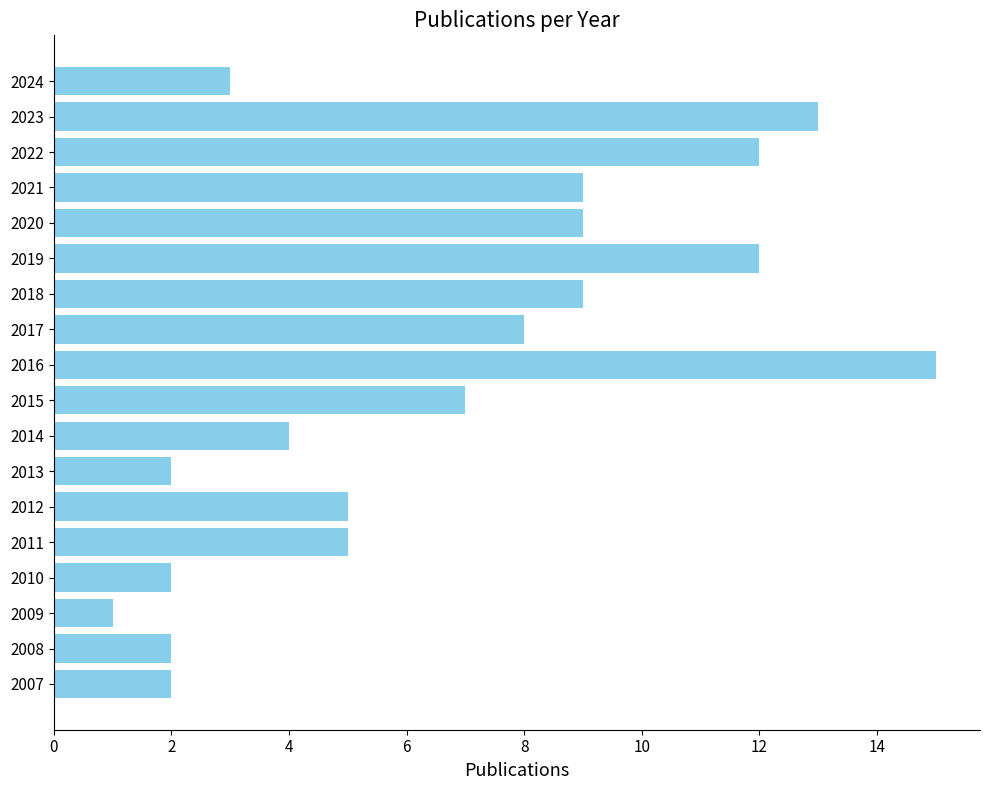

What is the smallest value displayed?

1